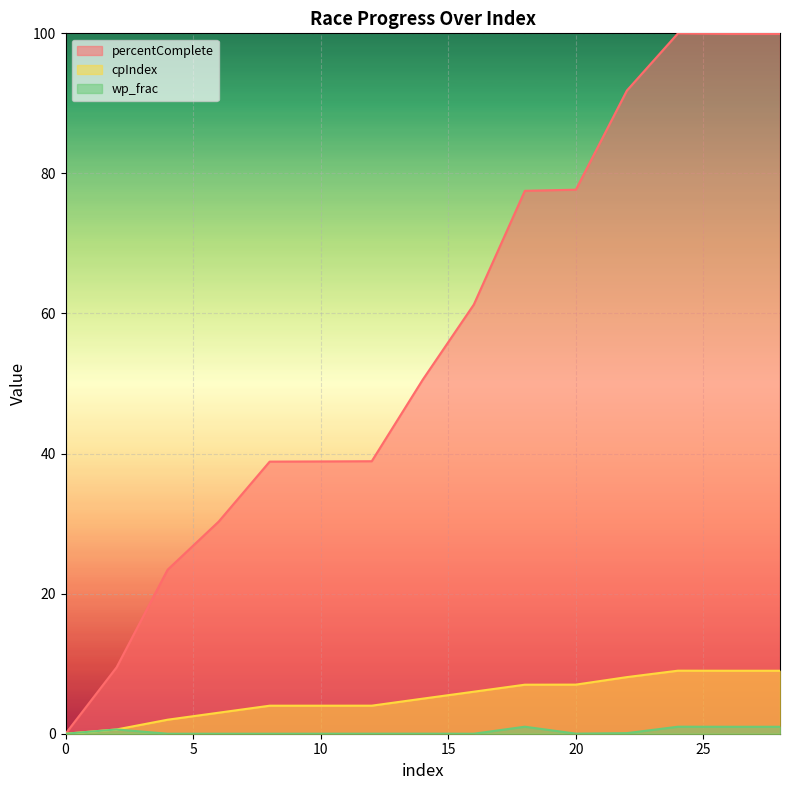

What is the total value across all series at 14?

55.6